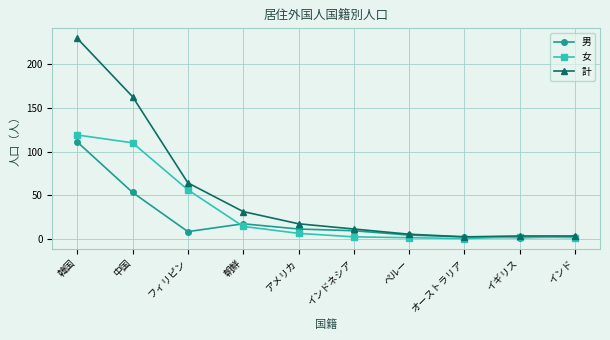

Which series has the widest spread of values?

計